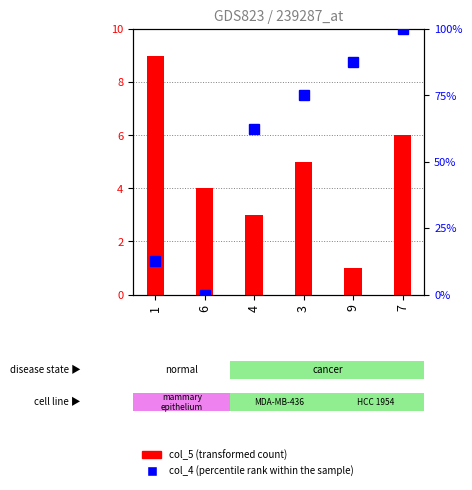

What is the sum of the col_4 (percentile rank within the sample) values at 7 and 3?

175.0